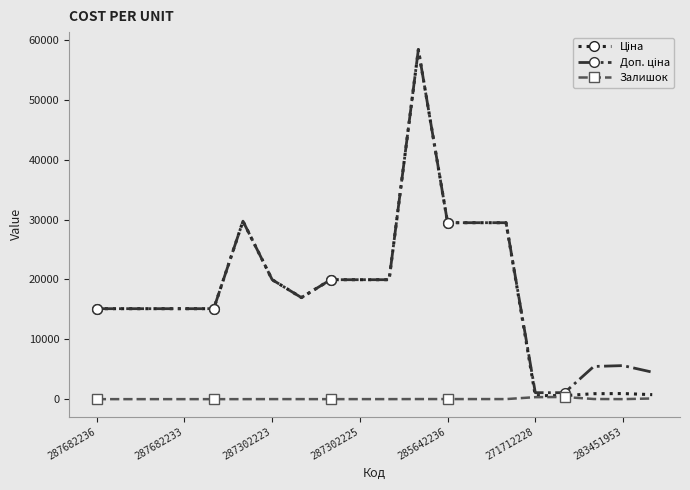

True or false: Залишок has more than 0 points higher than both neighbors.

True